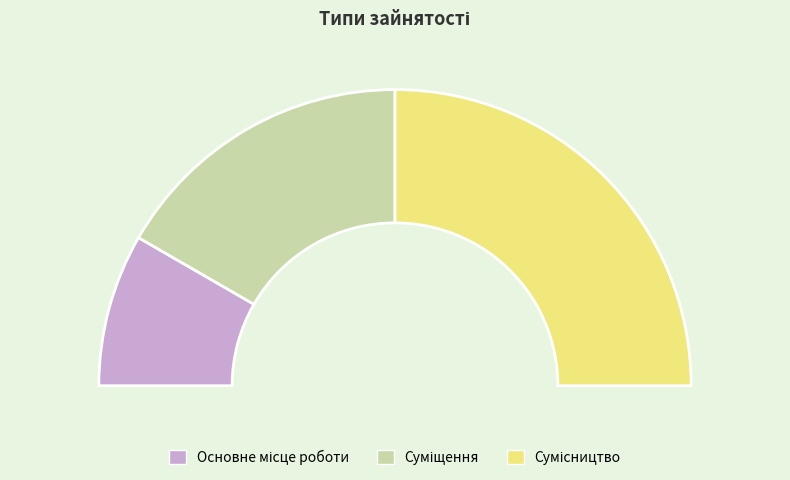

Is there a majority slice in this chart?

No